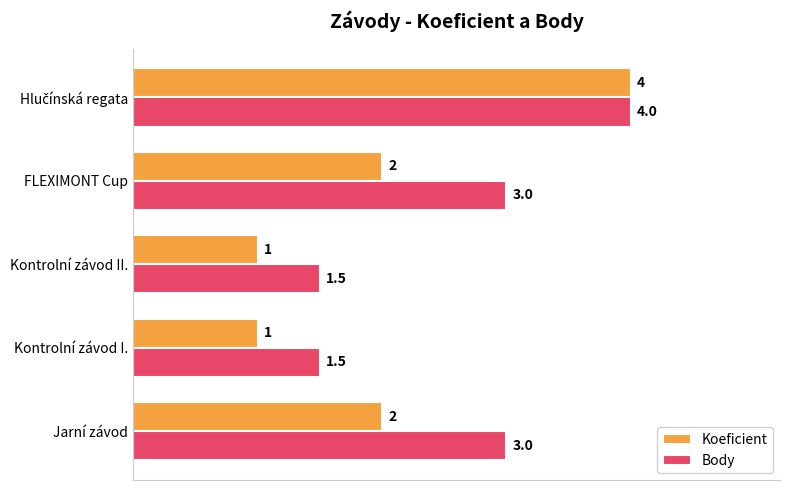

Rank the series by their average value, from highest to lowest.

Body, Koeficient